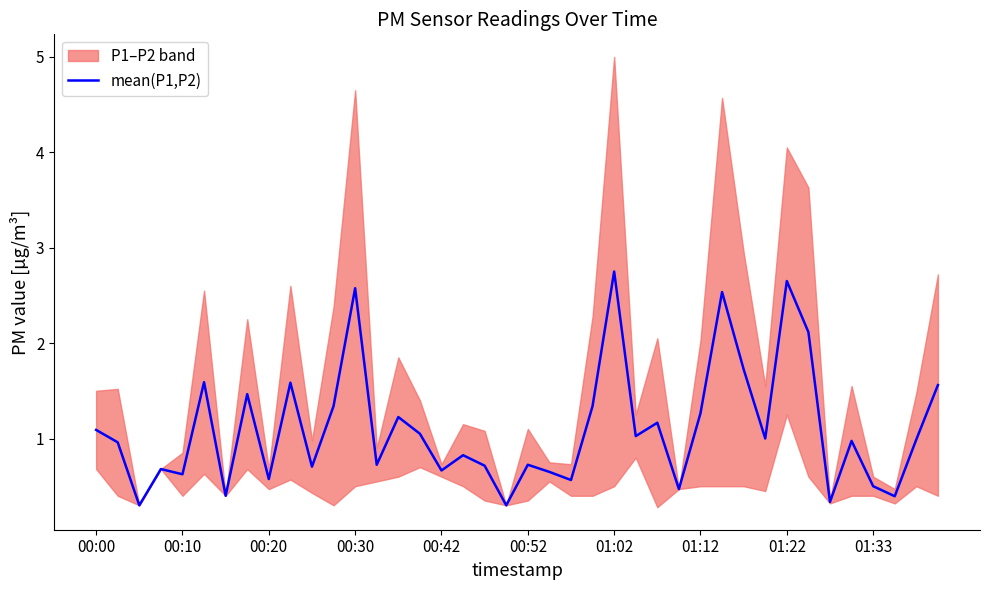

Reading right to left, transcribe all the data shown in this chart.

1.6	1.0	0.4	0.5	1.0	0.3	2.1	2.6	1.0	1.7	2.5	1.3	0.5	1.2	1.0	2.8	1.3	0.6	0.7	0.7	0.3	0.7	0.8	0.7	1.0	1.2	0.7	2.6	1.3	0.7	1.6	0.6	1.5	0.4	1.6	0.6	0.7	0.3	1.0	1.1